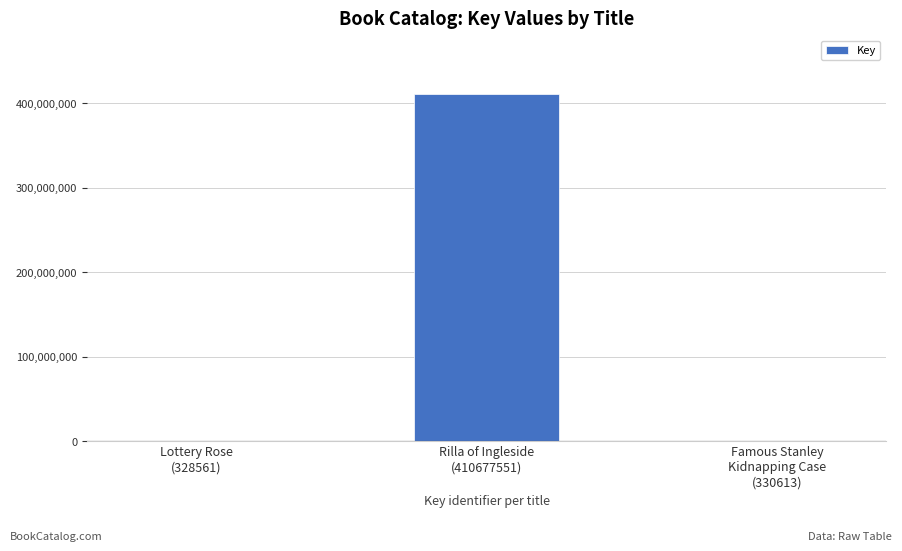

What is the greatest value displayed?

410677551